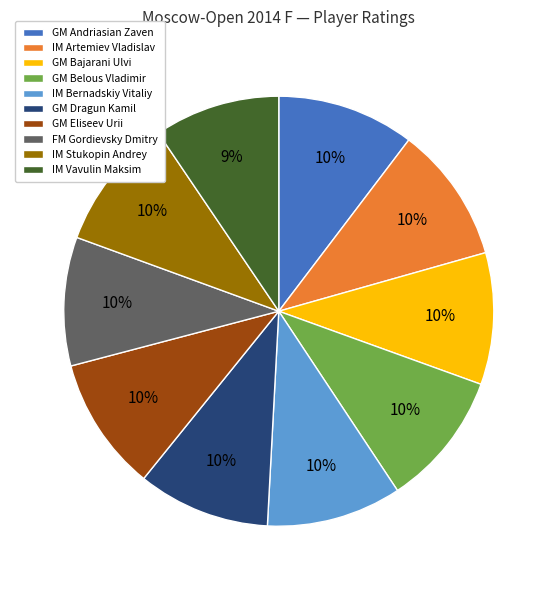

To the nearest percent, what is the combined percentage of GM Bajarani Ulvi and IM Artemiev Vladislav?

20%